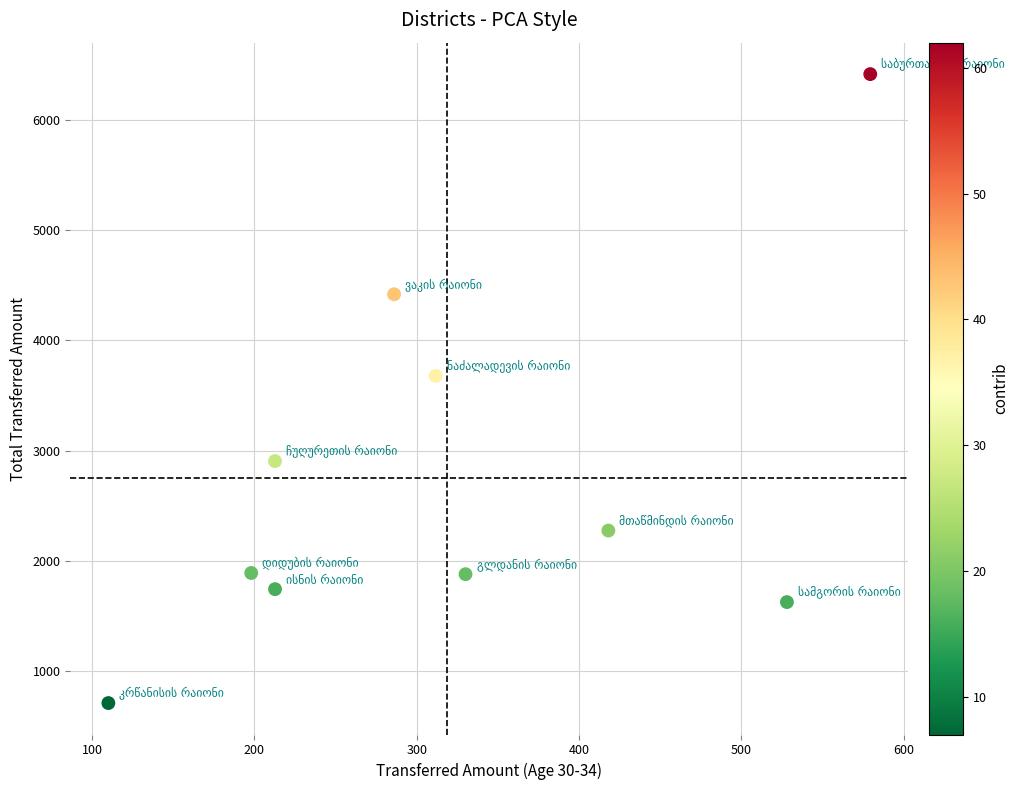

What Y value in the scatter plot is closest to 3562?

3677.7